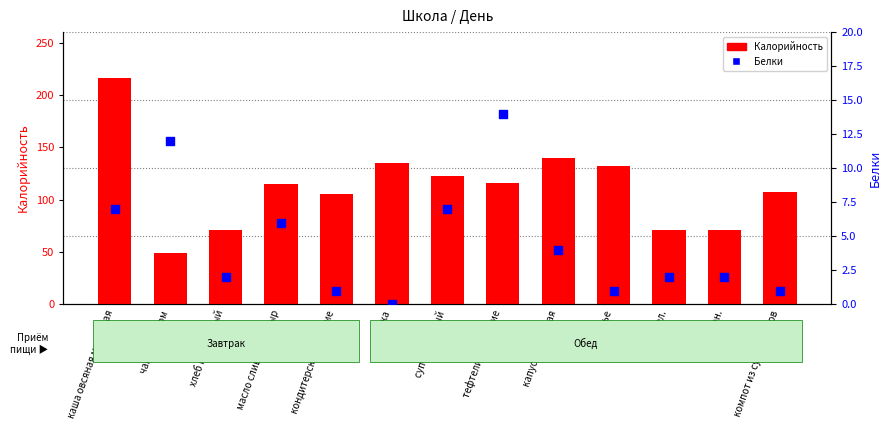

What are all the series names shown in the legend?

Калорийность, Белки